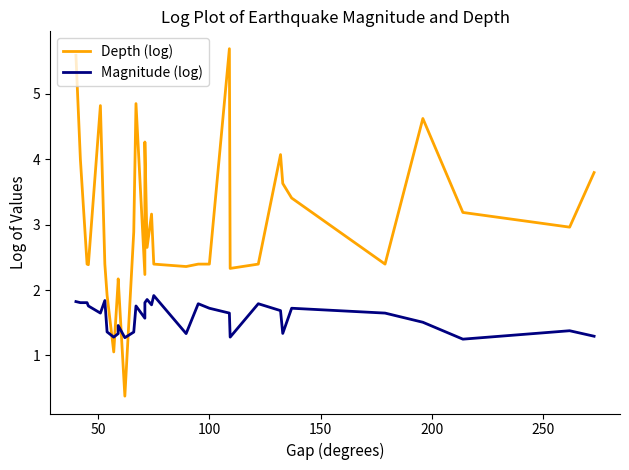

True or false: Magnitude (log) has more than 1 points higher than both neighbors.

True